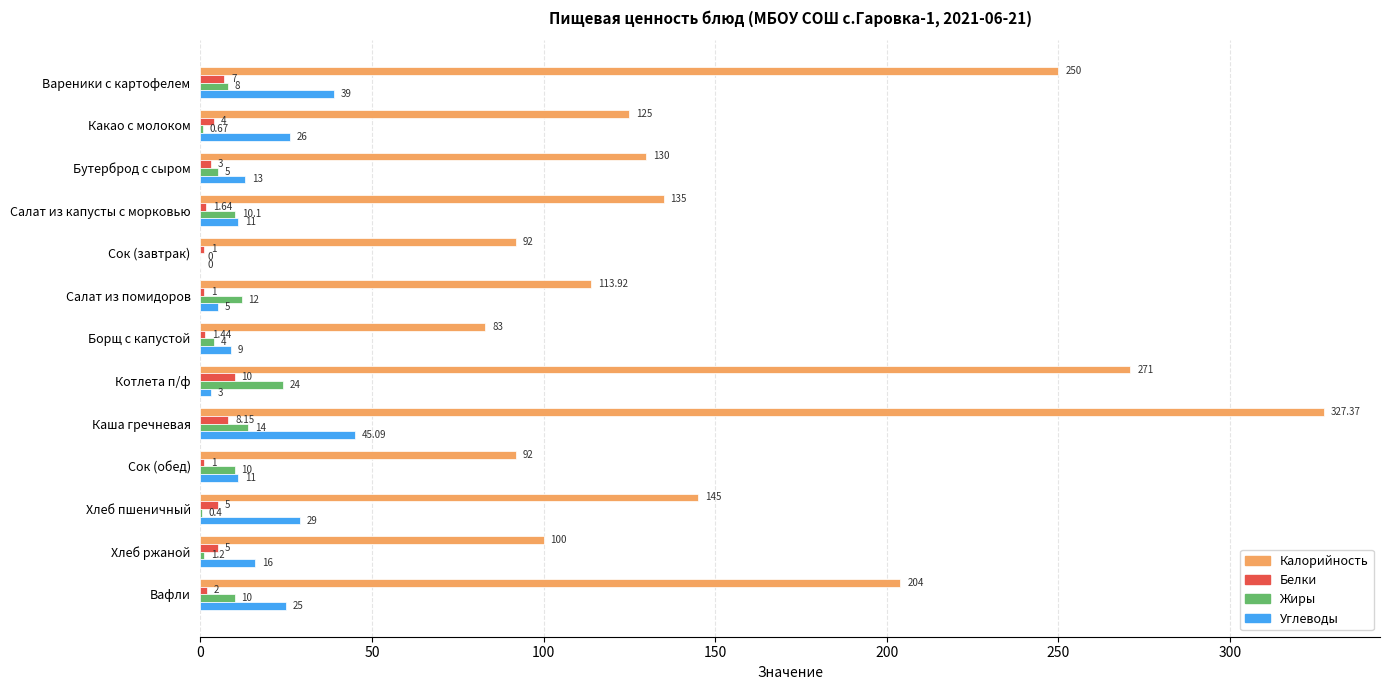

Which series changed the most between Сок (завтрак) and Каша гречневая?

Калорийность